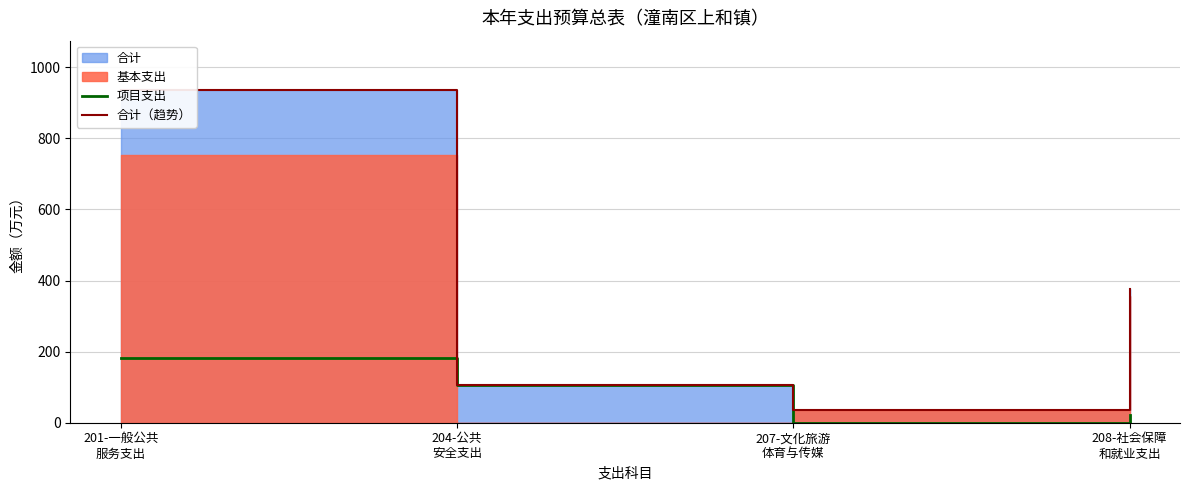

Is it true that 项目支出 equals 41.1 at 204-公共
安全支出?

False